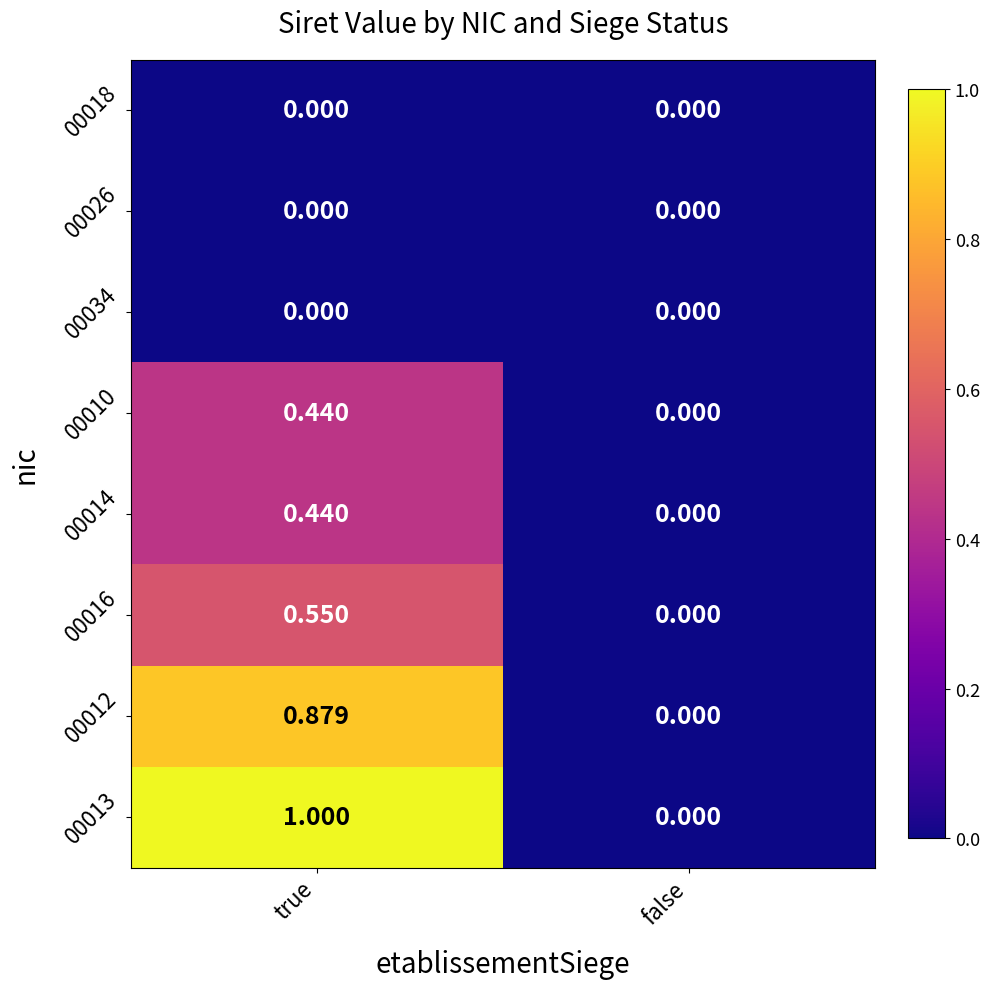

Is the value of 00014 at true greater than the value of 00013 at true?

No